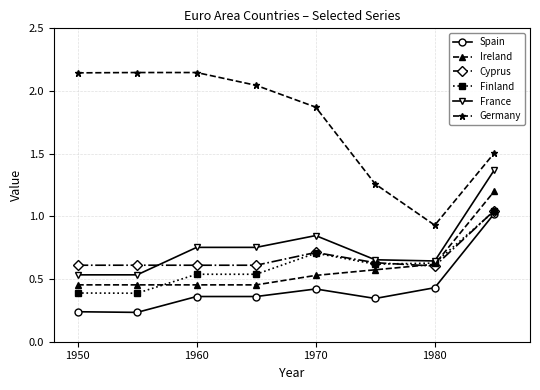

What is the maximum value for Ireland?

1.2